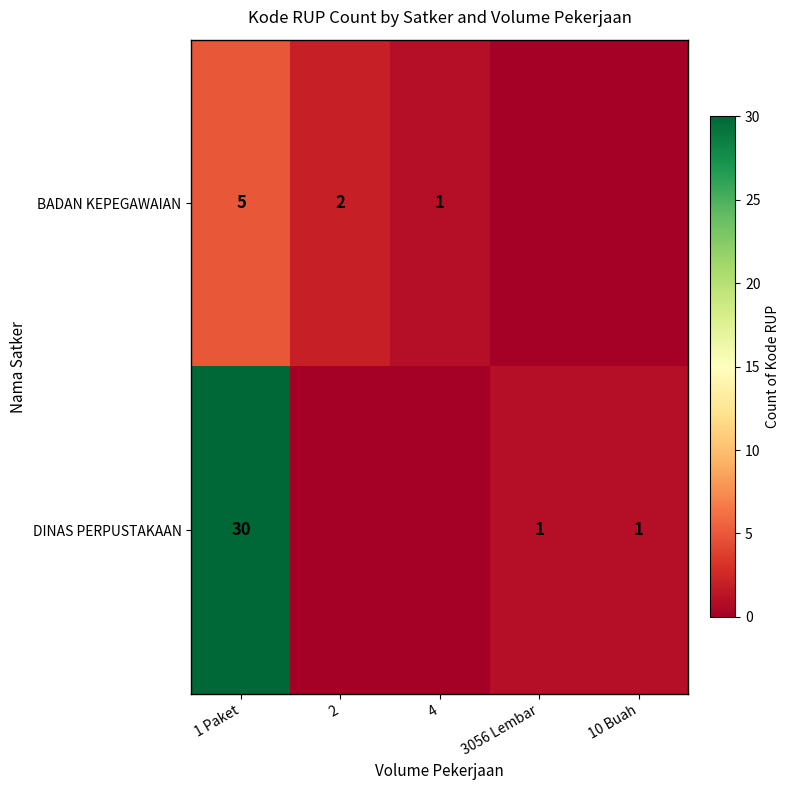

The value of DINAS PERPUSTAKAAN at 1 Paket is 30. True or false?

True